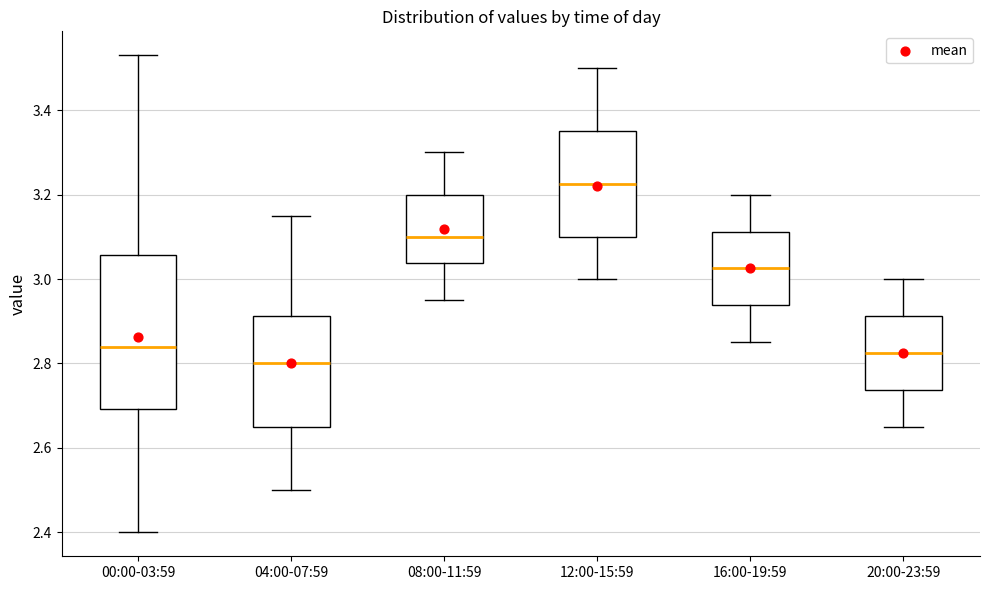

Which box's median line is the highest?

12:00-15:59